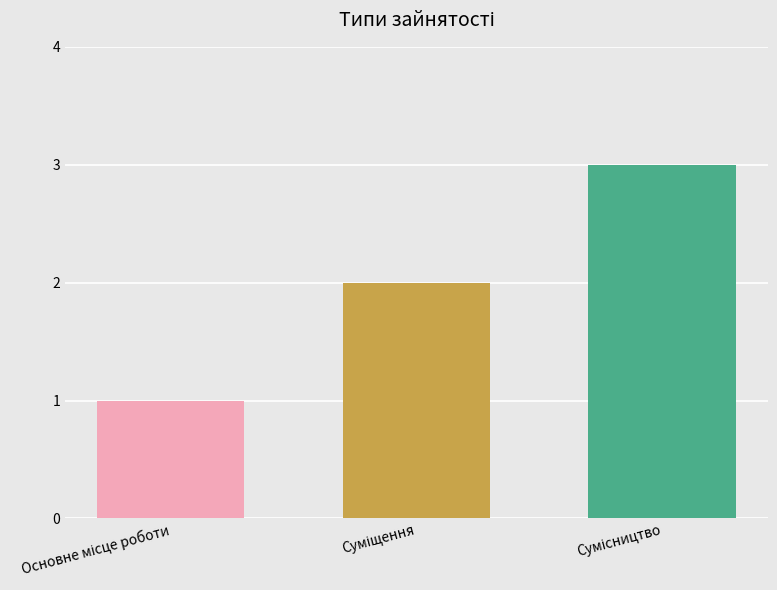

What is the greatest value displayed?

3